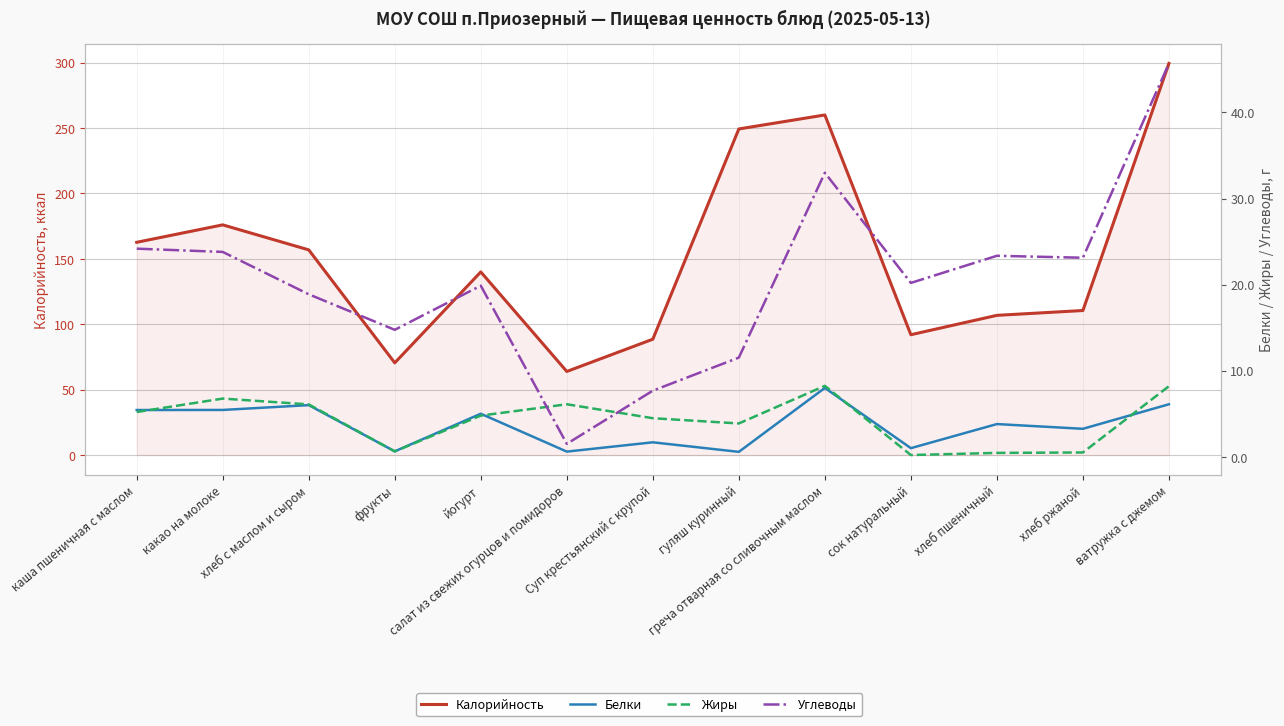

How many distinct data groups are displayed?

4